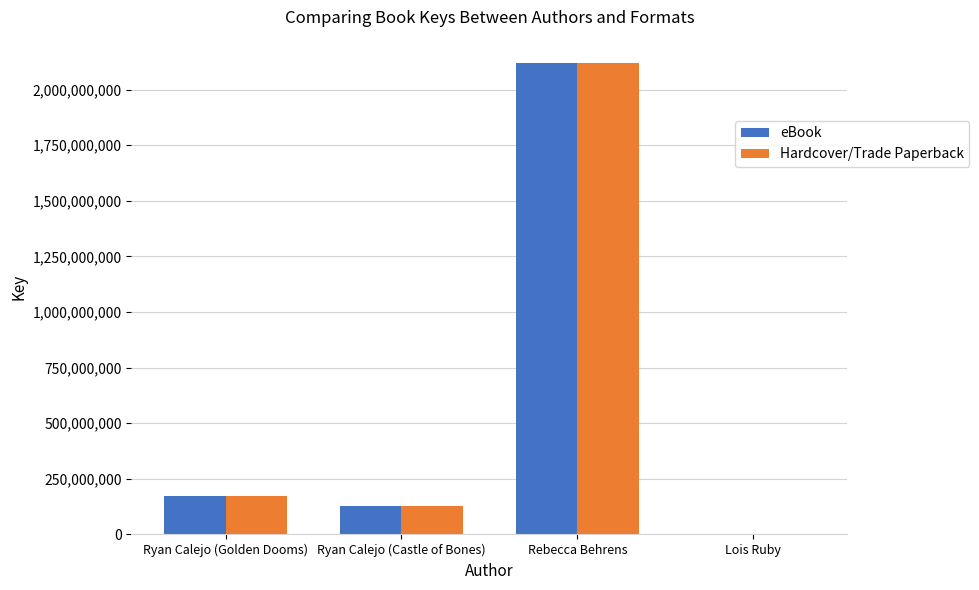

How many data points does each series have?

4